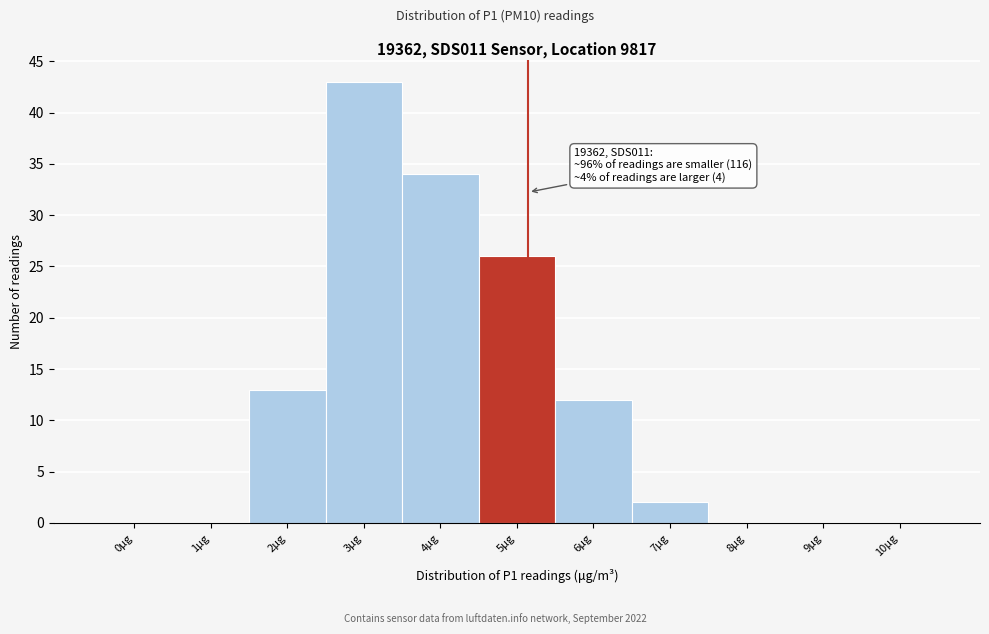

Reading left to right, what are all the values shown in this chart?

0µg=0	1µg=0	2µg=13	3µg=43	4µg=34	5µg=26	6µg=12	7µg=2	8µg=0	9µg=0	10µg=0